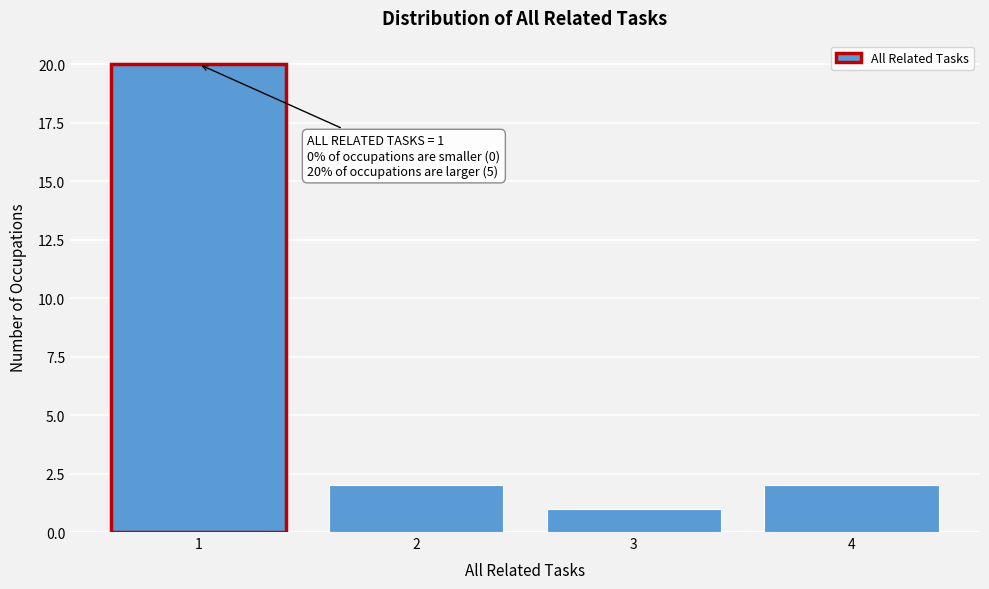

Reading left to right, extract all data points from this chart.

20	2	1	2